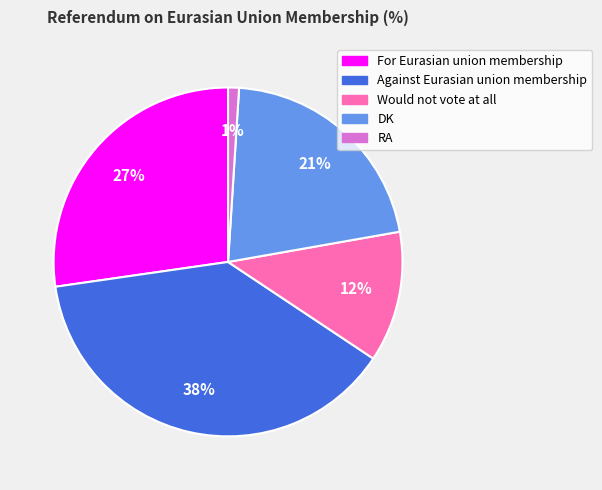

True or false: RA accounts for 11% of the total.

False